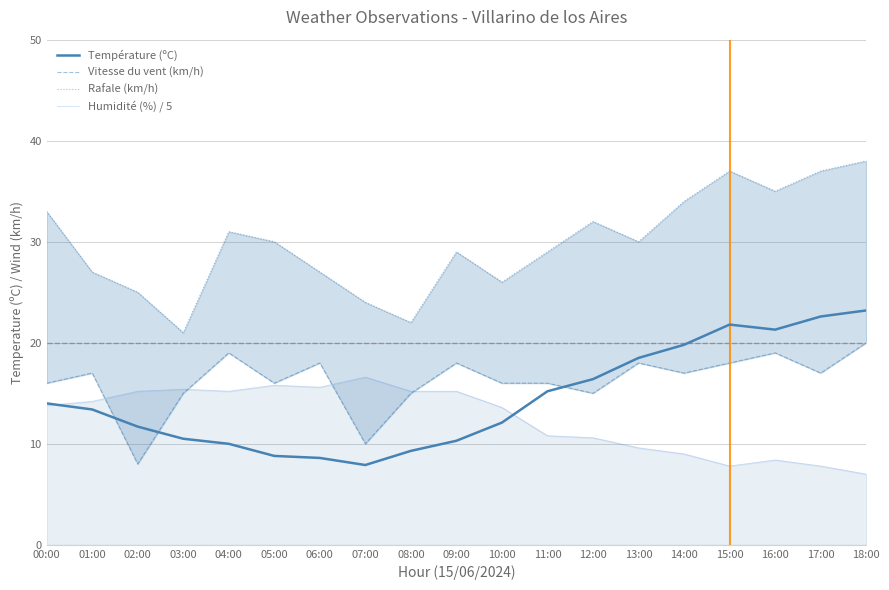

Between 17:00 and 08:00, which is larger?

17:00